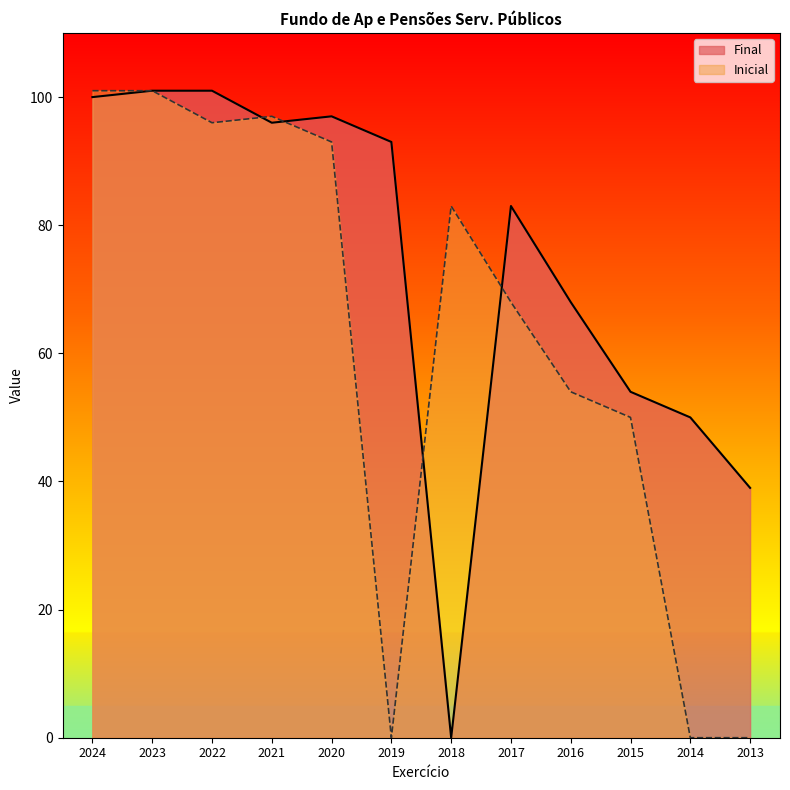

Which has a higher value, 2017 or 2022?

2022